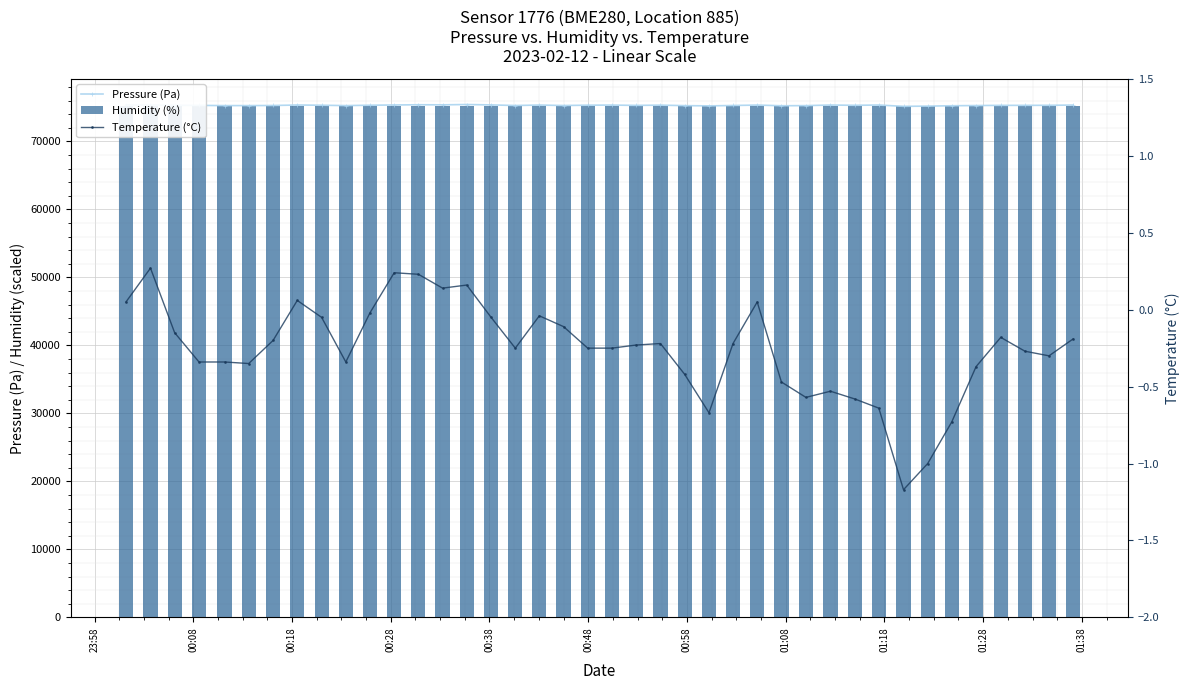

Reading right to left, what are all the values shown in this chart?

Pressure (Pa): 75356.5	75321.0	75312.8	75312.5	75284.7	75257.5	75198.3	75169.0	75360.7	75320.7	75360.1	75273.9	75255.9	75353.5	75294.4	75236.8	75273.1	75344.5	75307.1	75354.2	75337.5	75290.9	75357.2	75290.8	75378.9	75437.1	75389.5	75403.1	75368.1	75332.4	75277.2	75331.6	75363.1	75293.4	75278.1	75277.2	75310.0	75319.5	75366.1	75376.4
Humidity (%): 75236.6	75234.9	75235.9	75236.5	75235.8	75239.0	75242.5	75246.9	75249.4	75246.3	75247.4	75243.9	75241.2	75231.2	75232.3	75236.8	75238.8	75235.1	75233.5	75235.7	75234.9	75233.2	75230.9	75232.2	75233.7	75232.9	75229.1	75230.2	75229.0	75230.3	75233.6	75231.7	75234.0	75229.9	75231.5	75235.4	75236.5	75232.5	75230.0	75228.9
Temperature (°C): -0.2	-0.3	-0.3	-0.2	-0.4	-0.7	-1.0	-1.2	-0.6	-0.6	-0.5	-0.6	-0.5	0.1	-0.2	-0.7	-0.4	-0.2	-0.2	-0.2	-0.2	-0.1	-0.0	-0.2	-0.1	0.2	0.1	0.2	0.2	-0.0	-0.3	-0.1	0.1	-0.2	-0.3	-0.3	-0.3	-0.1	0.3	0.1